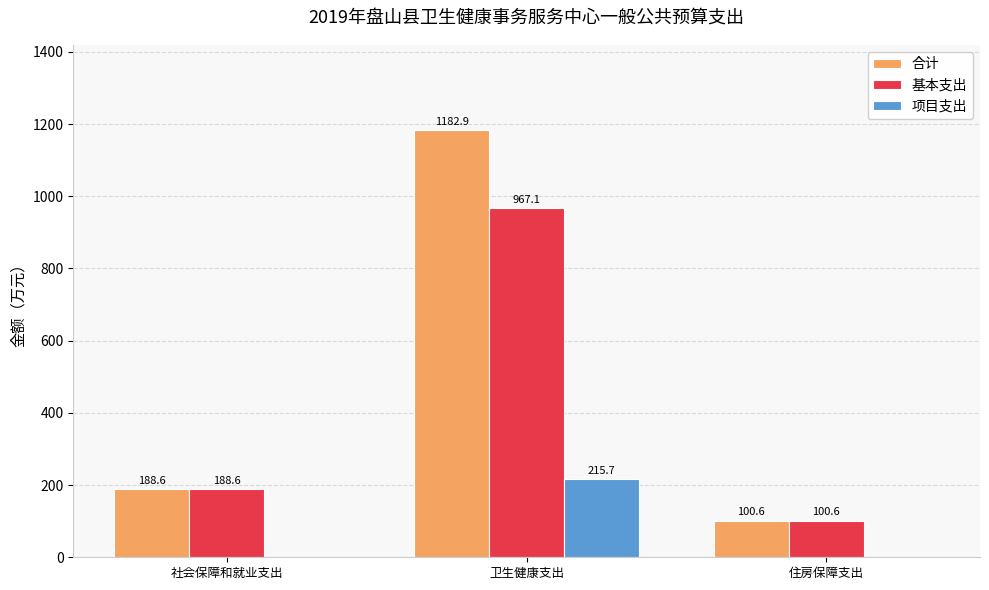

Is the value of 项目支出 at 住房保障支出 greater than the value of 基本支出 at 社会保障和就业支出?

No